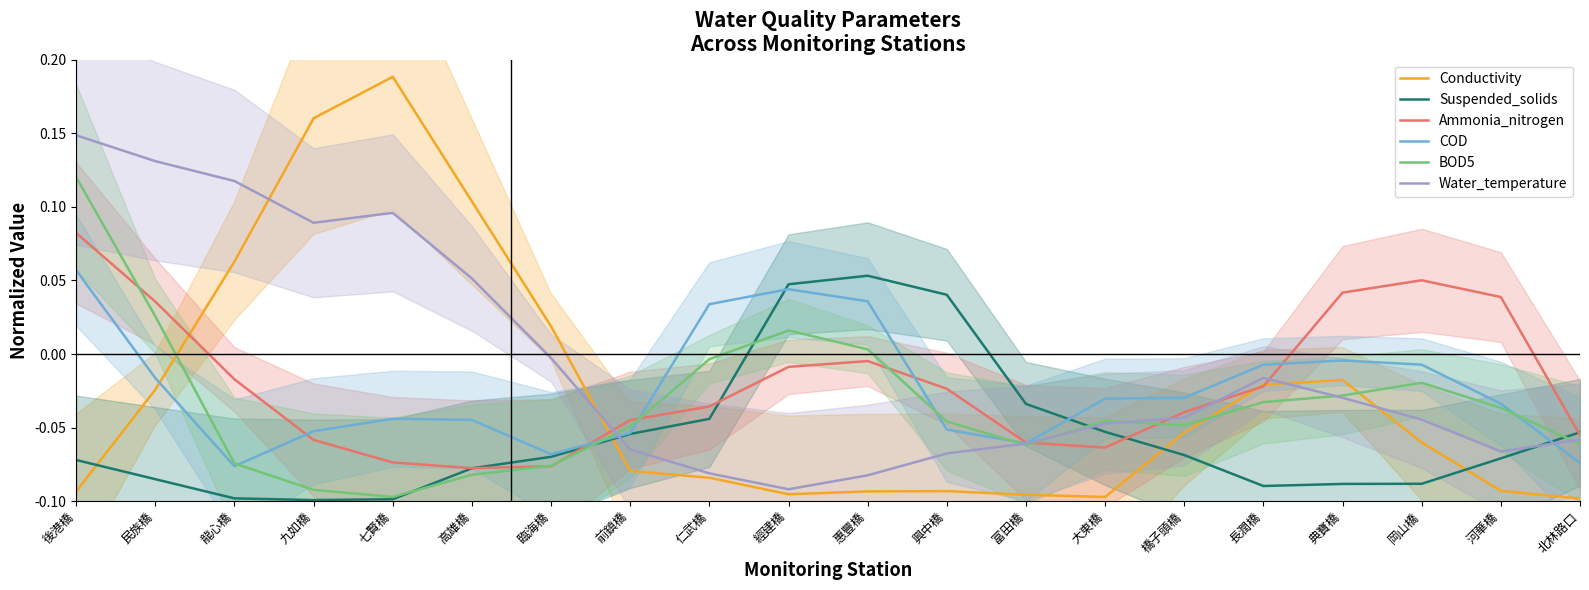

At 前鎮橋, list the series in order from largest to smallest.

Ammonia_nitrogen, BOD5, COD, Suspended_solids, Water_temperature, Conductivity